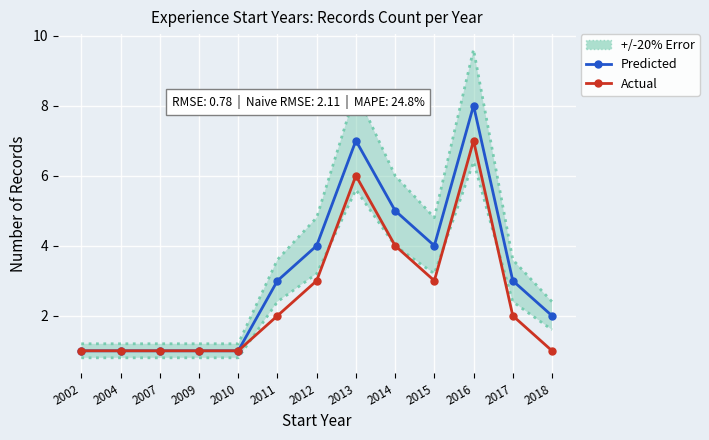

What is the spread (max minus min) of values at 2012?

1